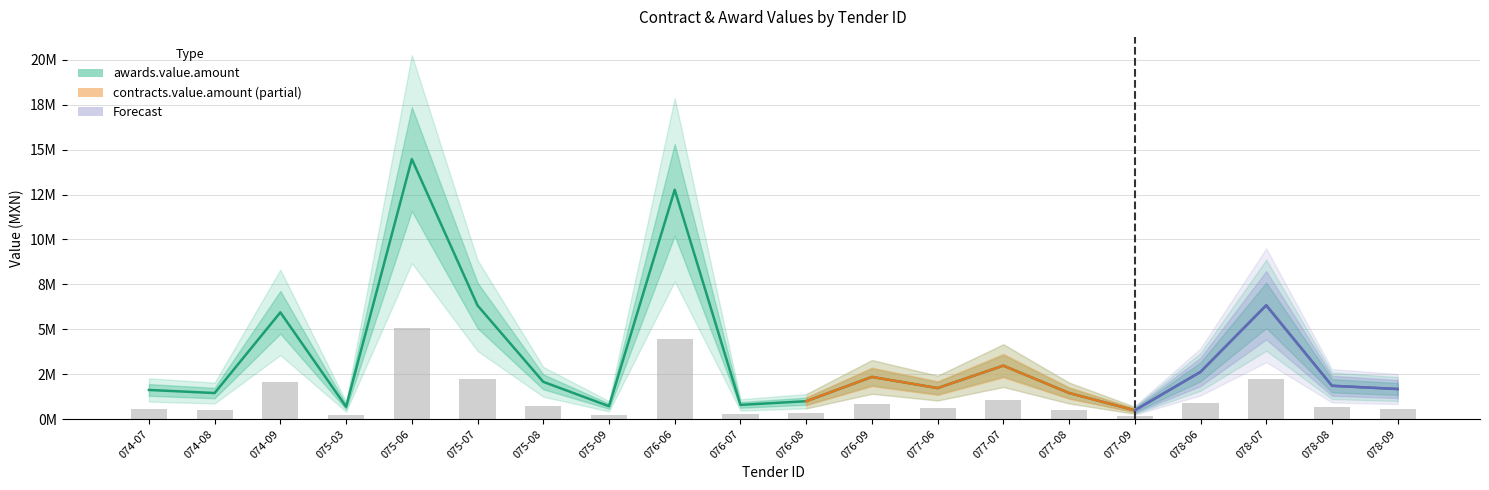

What is the label of the 5th bar from the left?

075-06